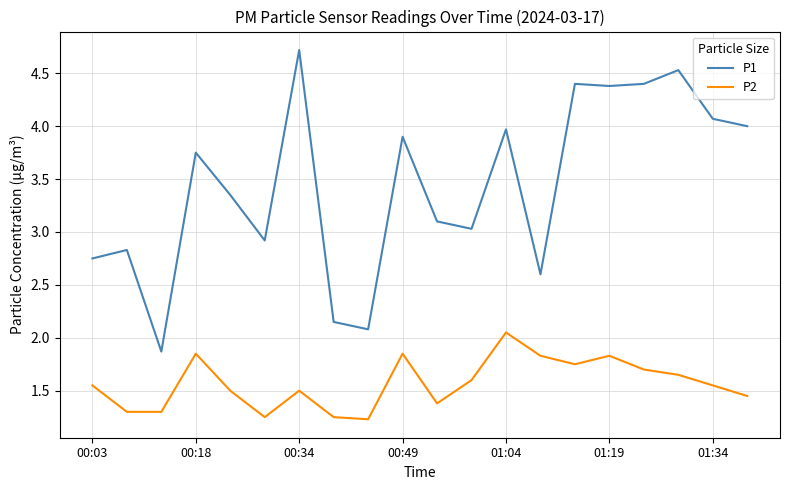

List the series in order of their overall mean, highest first.

P1, P2